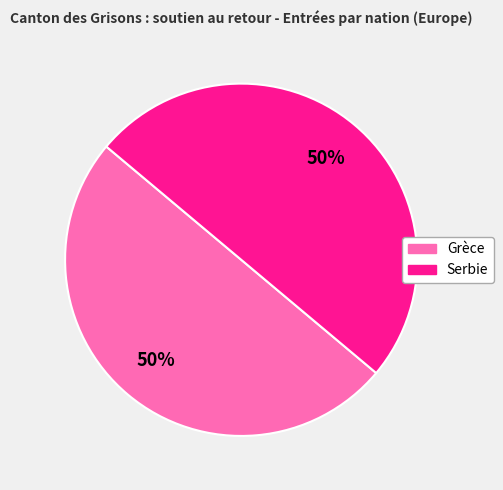

To the nearest percent, what is the average slice percentage?

50%